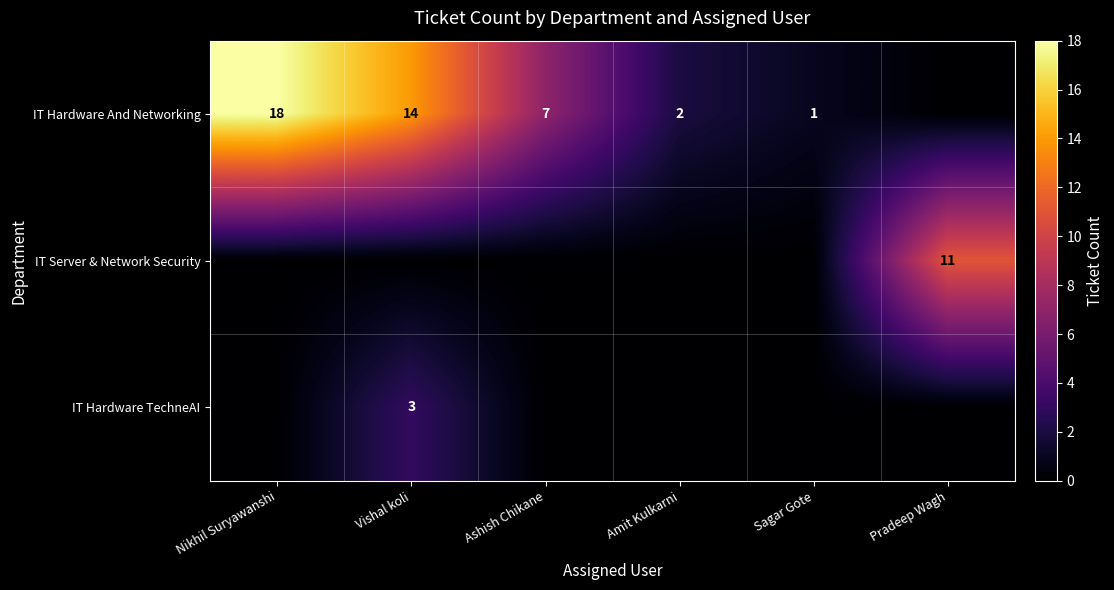

How many distinct data groups are displayed?

3